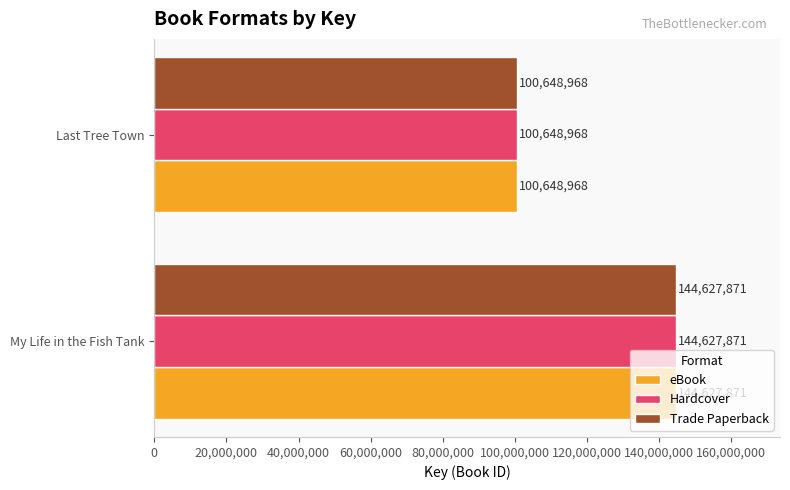

The Trade Paperback series shows 100648968 at Last Tree Town. True or false?

True